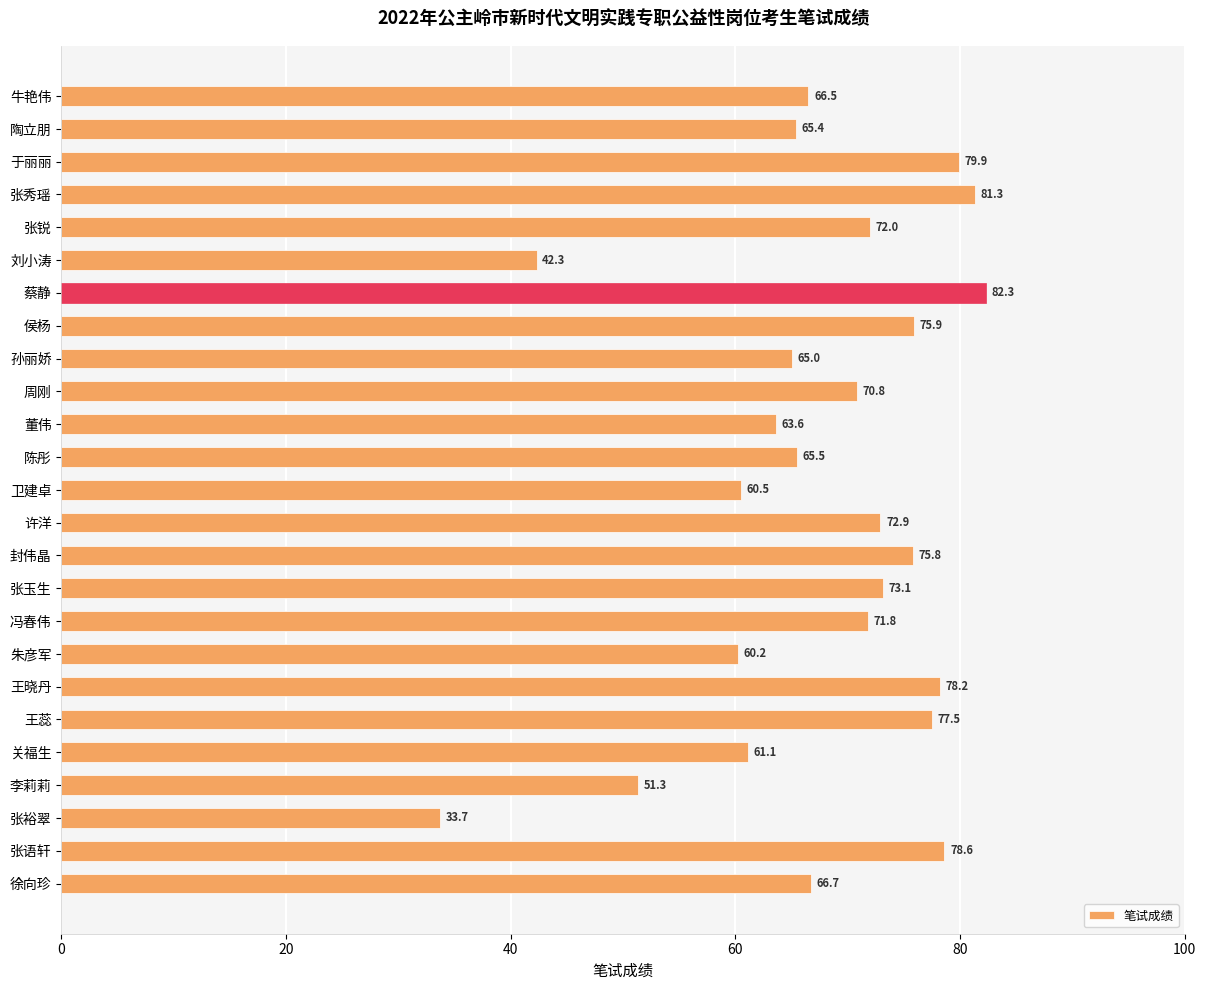

Reading bottom to top, extract all data points from this chart.

66.7	78.6	33.7	51.3	61.1	77.5	78.2	60.2	71.8	73.1	75.8	72.9	60.5	65.5	63.6	70.8	65.0	75.9	82.3	42.3	72.0	81.3	79.9	65.4	66.5